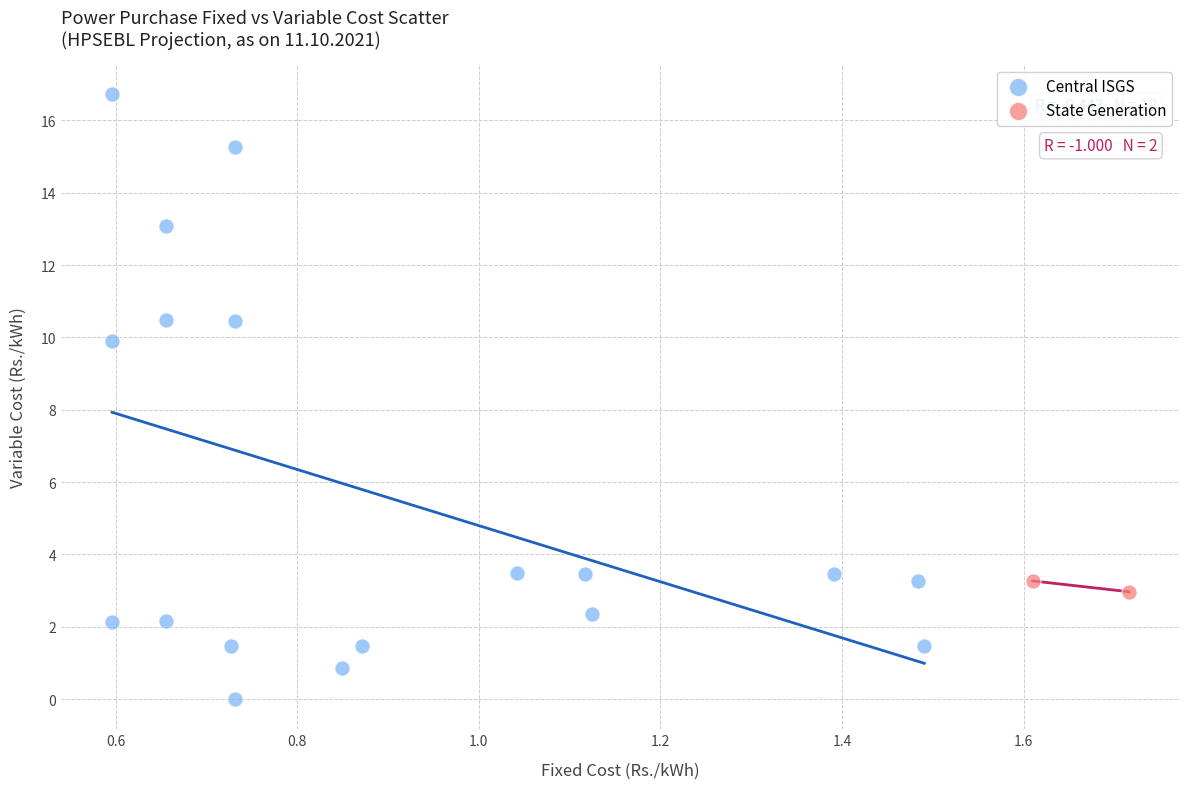

What are all the series names shown in the legend?

Central ISGS, State Generation